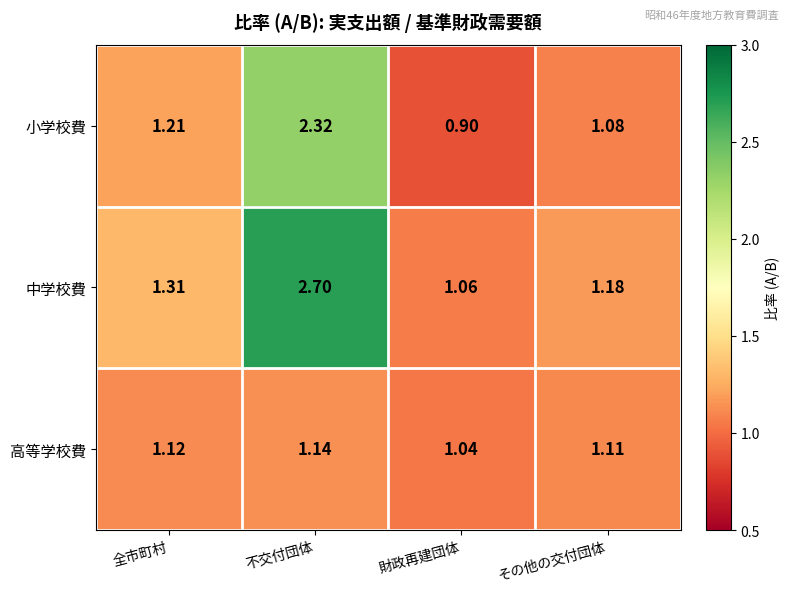

Rank the series by their average value, from lowest to highest.

高等学校費, 小学校費, 中学校費